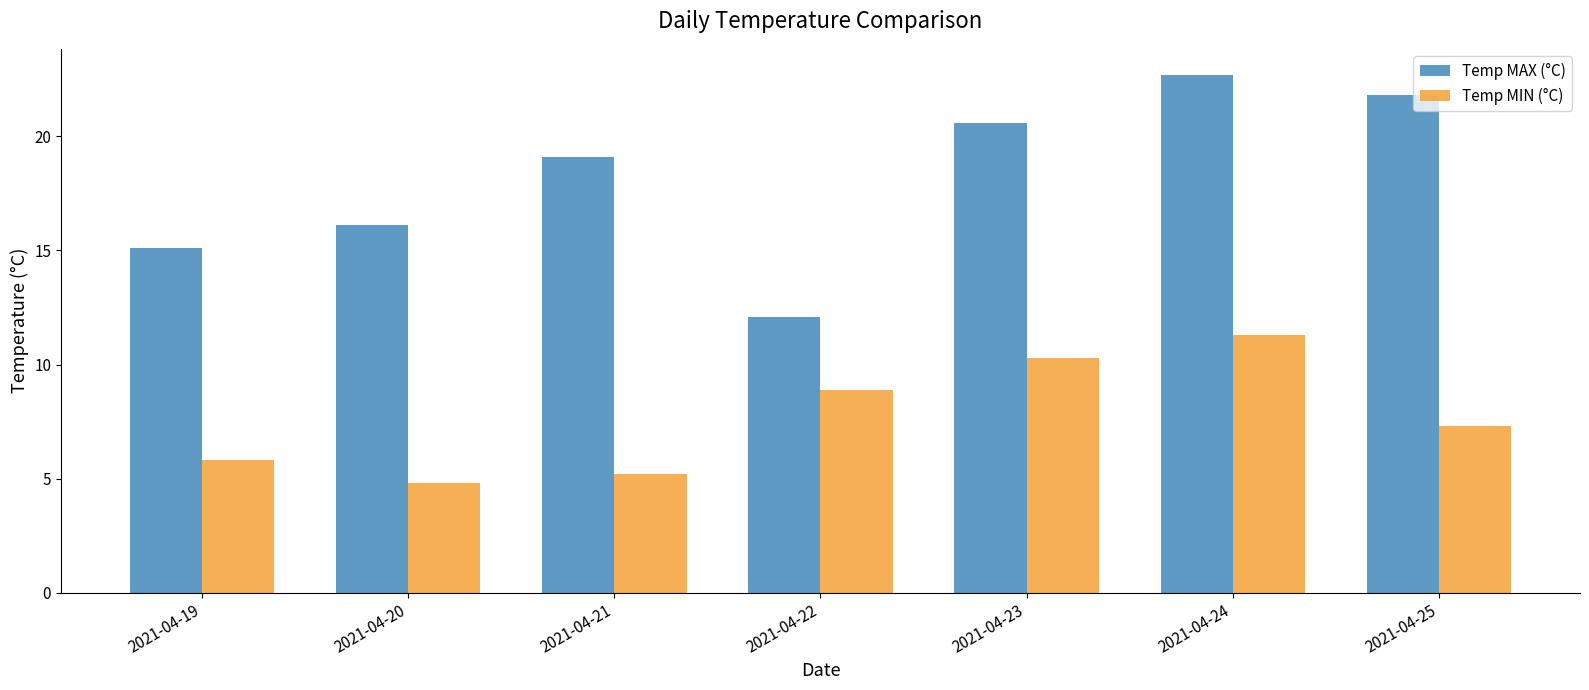

At how many categories does at least one series exceed 16?

5